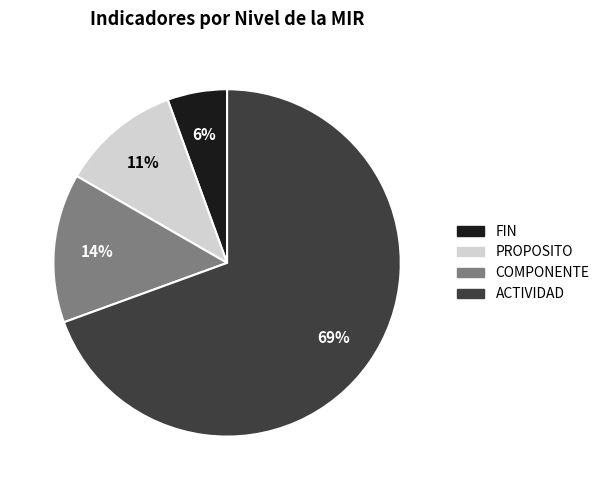

Does FIN represent more than half of the total?

No